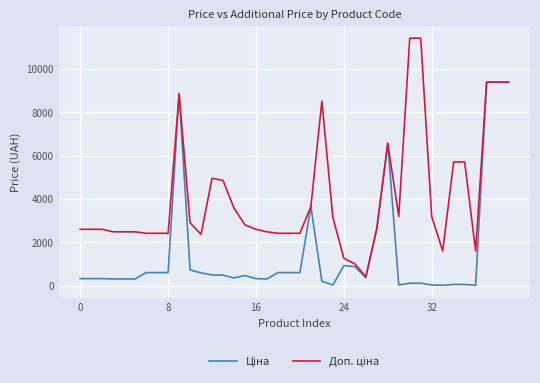

What is the greatest value displayed?

11410.0